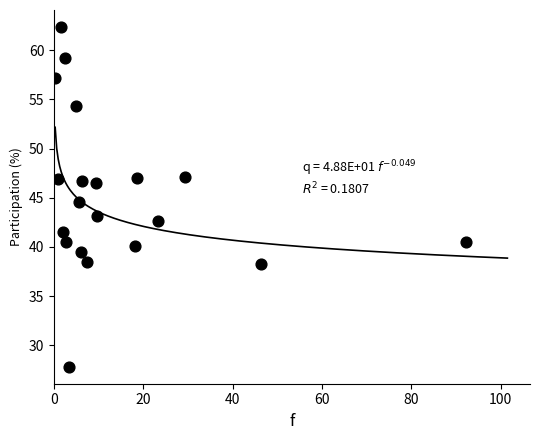

What is the range of X values (max minus min)?

92.0